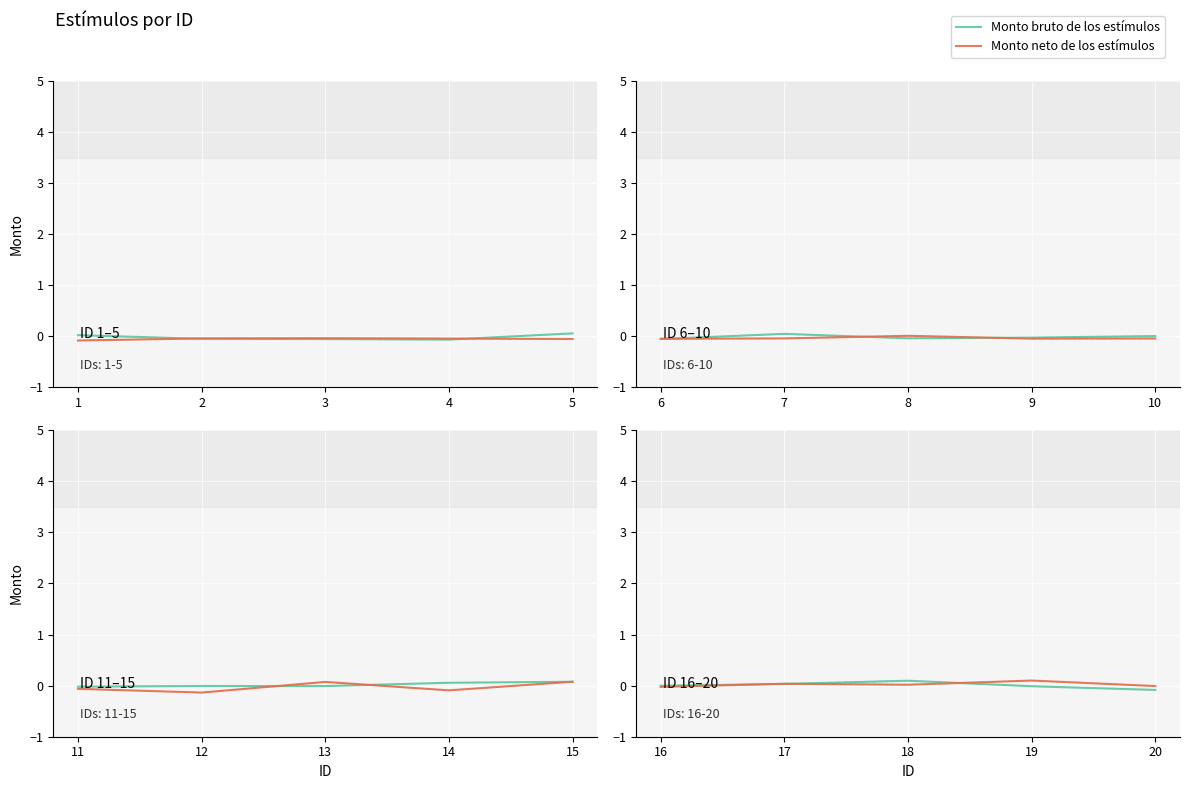

Does the chart display data point markers on the line(s)?

No